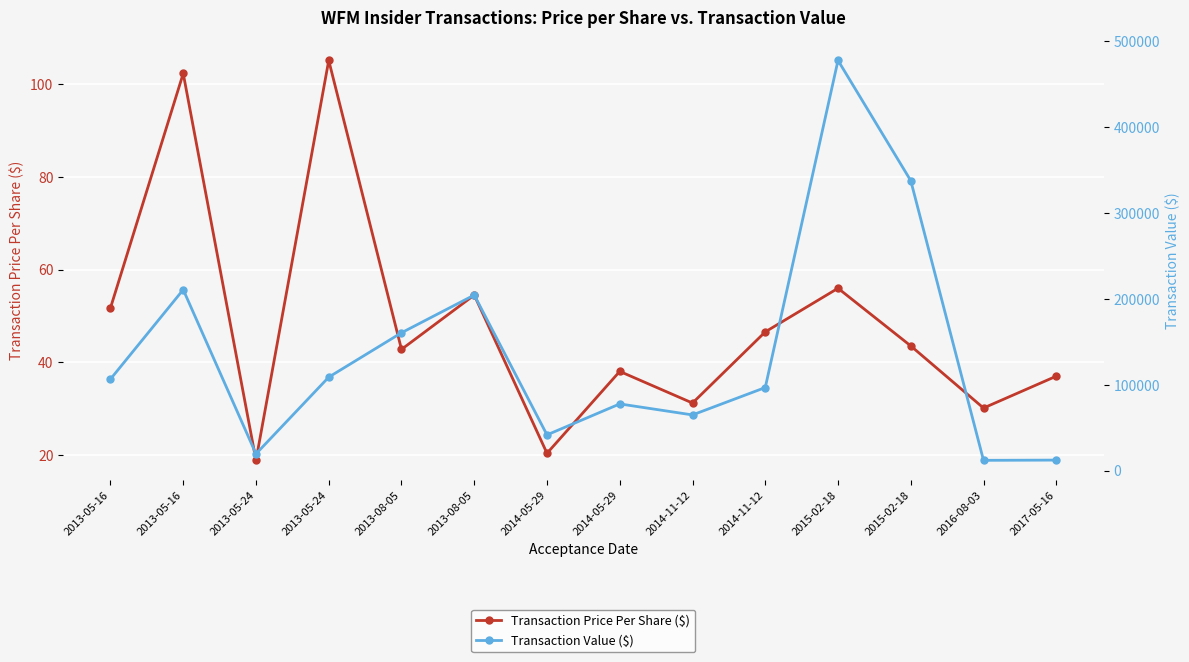

Rank the series by their maximum value, from lowest to highest.

Transaction Price Per Share ($), Transaction Value ($)